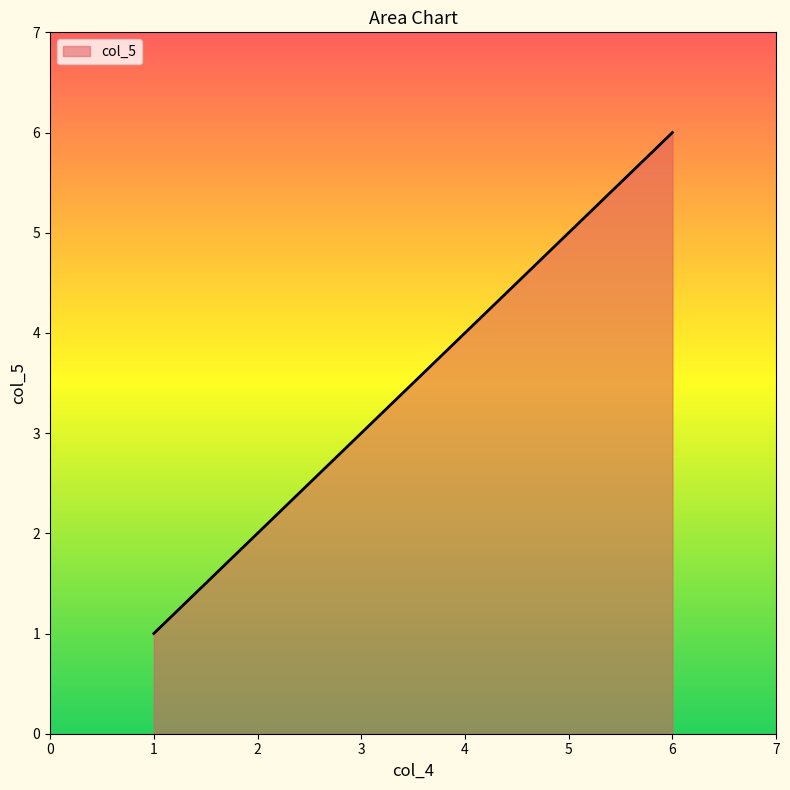

List the labels in order of value, smallest first.

1, 2, 3, 4, 5, 6